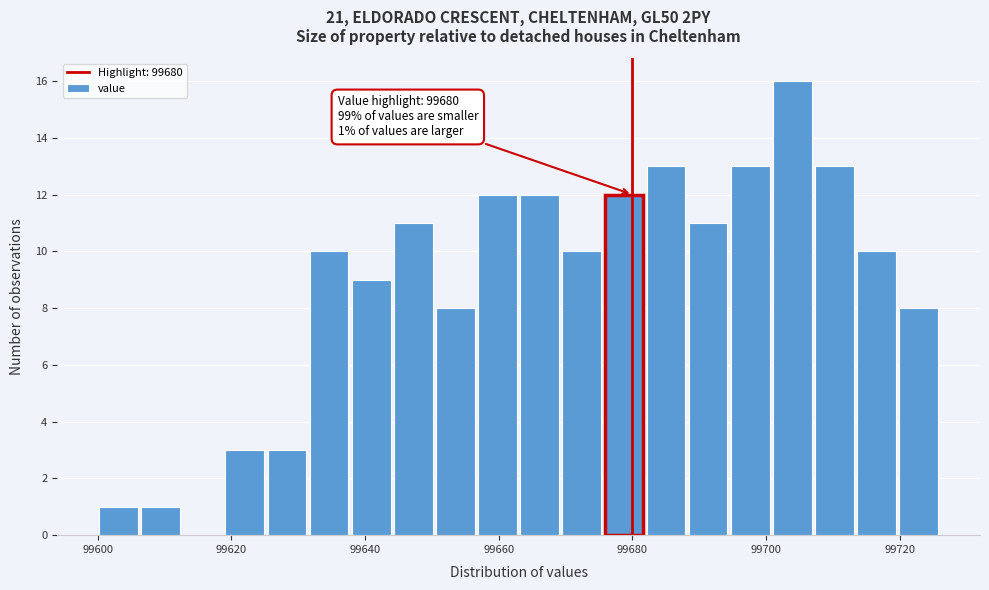

Around what value on the x-axis is the tallest bar? Give the approximate position of its centre, as read against the axis.

99704